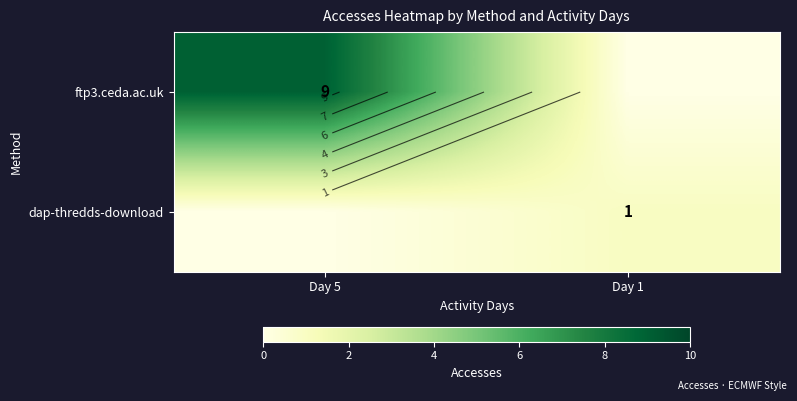

Is it true that dap-thredds-download equals 1 at Day 5?

False